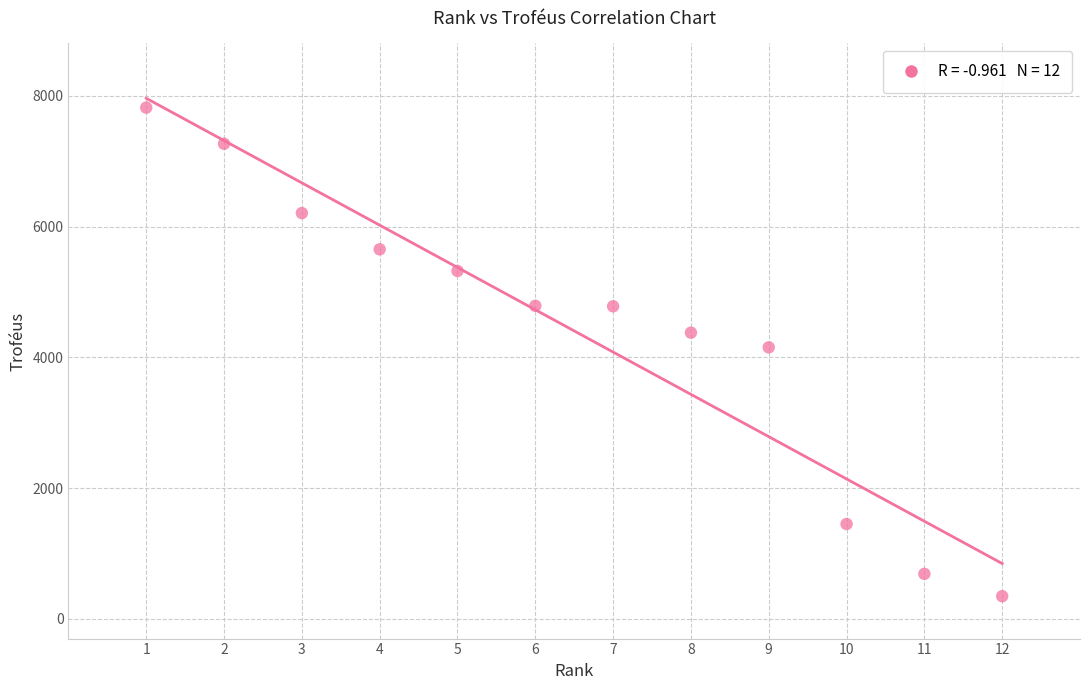

What is the range of Y values (max minus min)?

7471